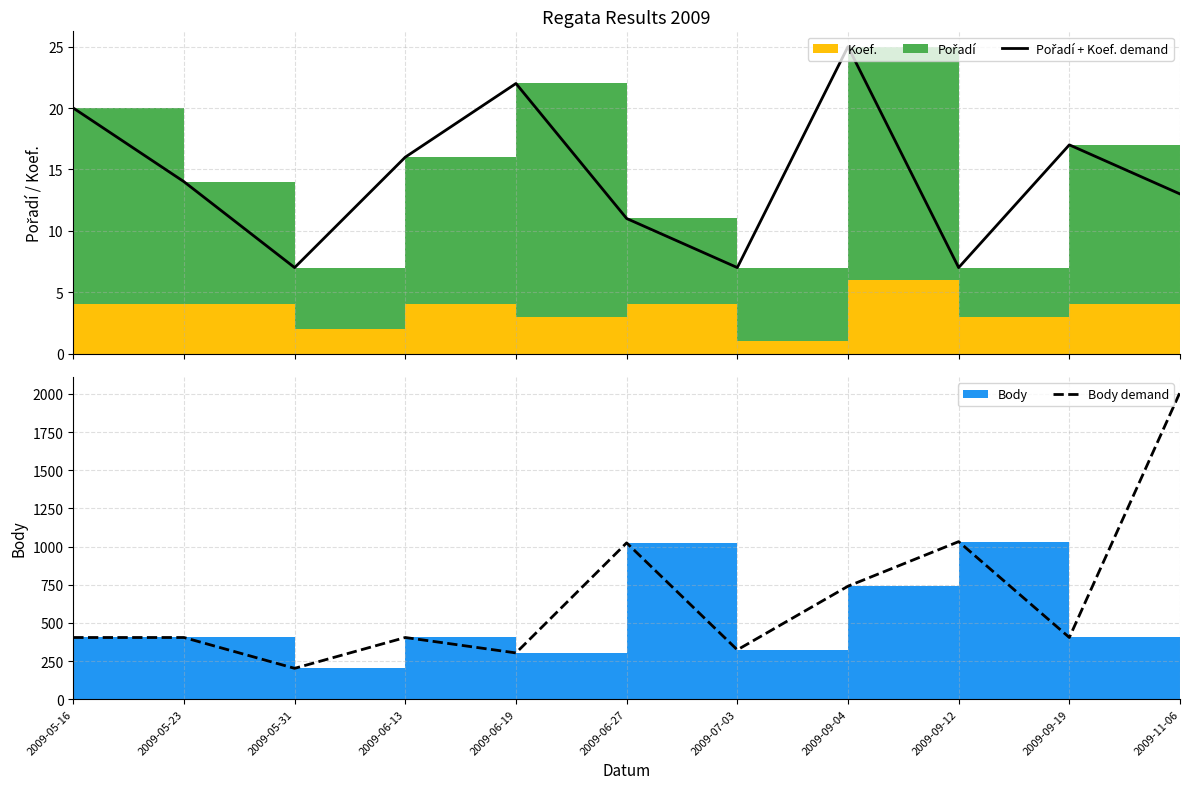

What is the spread (max minus min) of values at 2009-05-16?

384